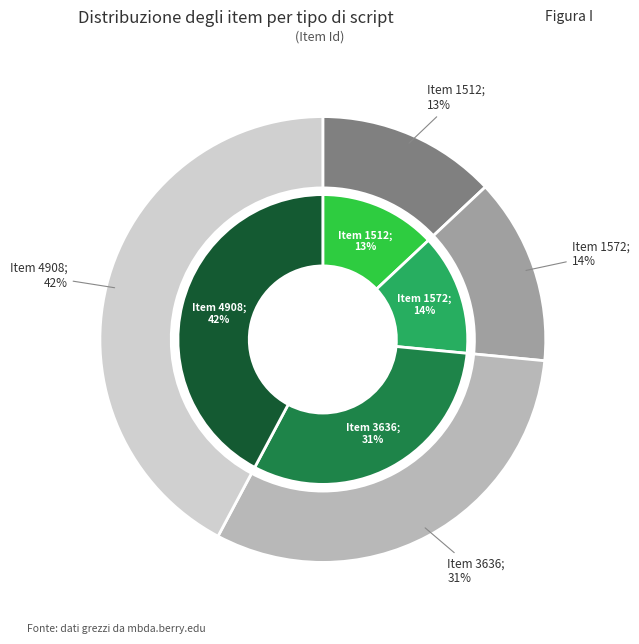

How many slices are in this pie chart?

4